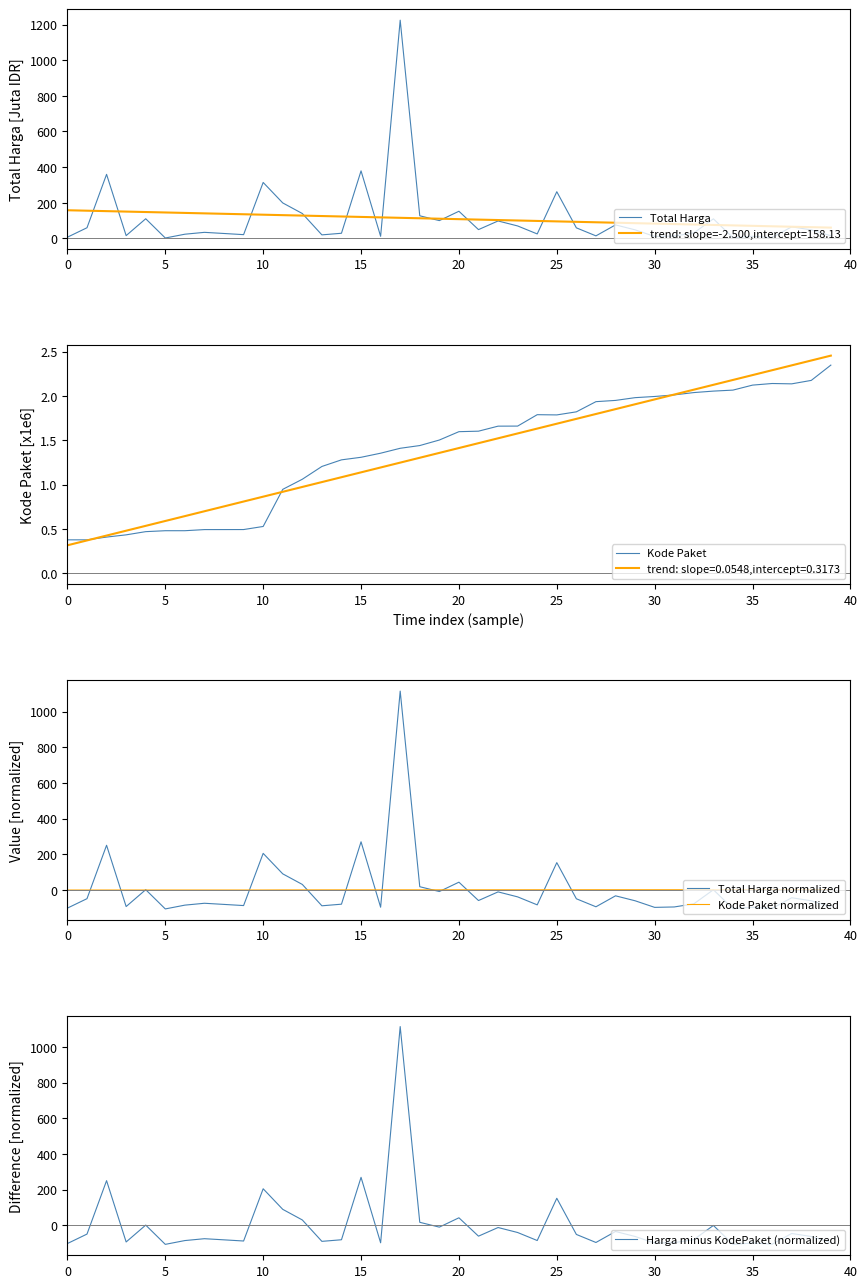

What is the minimum value for Total Harga normalized?

-107.0